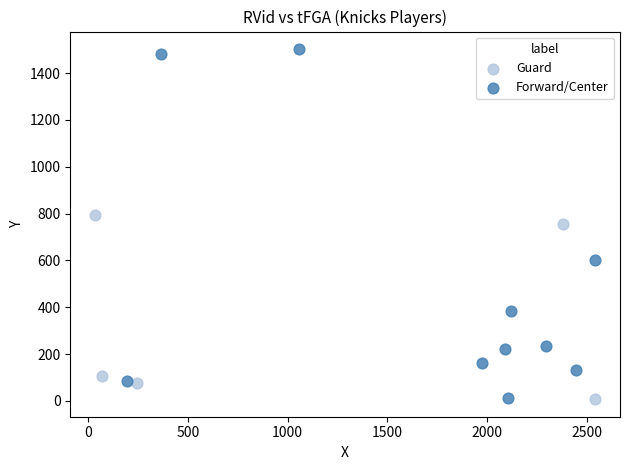

Which series contains the highest Y value?

Forward/Center